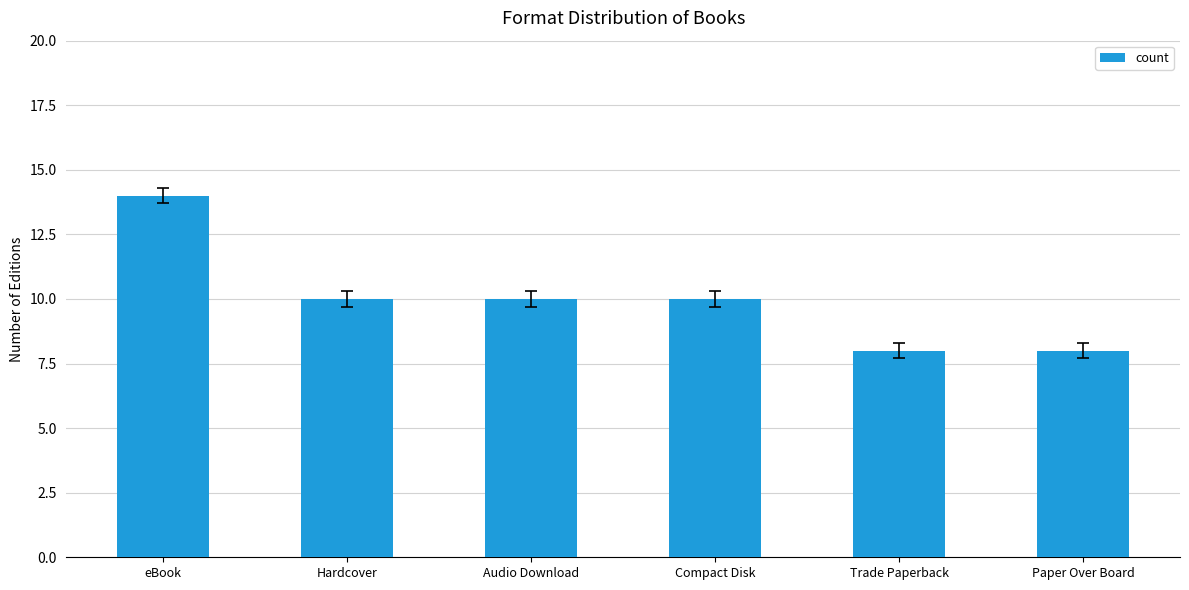

What is the difference between the values at Hardcover and Paper Over Board?

2